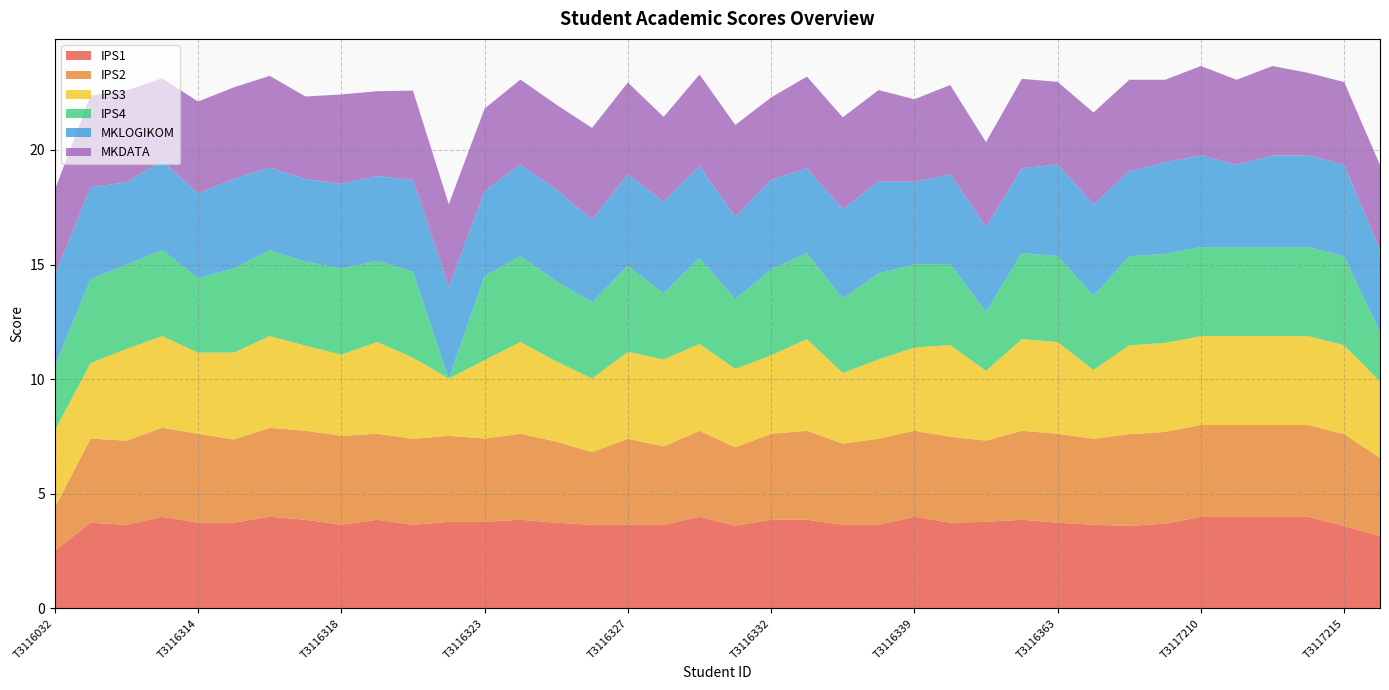

Reading left to right, list all the values displayed in this chart.

IPS1: 2.5	3.7	3.6	4.0	3.7	3.7	4.0	3.9	3.6	3.9	3.6	3.8	3.8	3.9	3.7	3.6	3.6	3.6	4.0	3.6	3.9	3.9	3.6	3.6	4.0	3.7	3.8	3.9	3.7	3.6	3.6	3.7	4.0	4.0	4.0	4.0	3.6	3.1
IPS2: 1.9	3.7	3.7	3.9	3.9	3.6	3.9	3.9	3.9	3.8	3.8	3.8	3.6	3.8	3.5	3.2	3.8	3.4	3.8	3.4	3.8	3.9	3.5	3.8	3.8	3.8	3.5	3.9	3.9	3.8	4.0	4.0	4.0	4.0	4.0	4.0	4.0	3.4
IPS3: 3.4	3.3	4.0	4.0	3.5	3.8	4.0	3.7	3.5	4.0	3.5	2.5	3.4	4.0	3.5	3.2	3.8	3.8	3.8	3.4	3.4	4.0	3.1	3.5	3.6	4.0	3.0	4.0	4.0	3.0	3.9	3.9	3.9	3.9	3.9	3.9	3.9	3.3
IPS4: 2.8	3.7	3.7	3.8	3.2	3.7	3.8	3.7	3.8	3.5	3.8	0.0	3.7	3.8	3.5	3.3	3.8	2.9	3.8	3.0	3.8	3.8	3.2	3.8	3.6	3.5	2.6	3.8	3.8	3.2	3.9	3.9	3.9	3.9	3.9	3.9	3.9	2.1
MKLOGIKOM: 4.0	4.0	3.6	3.9	3.7	3.9	3.6	3.6	3.7	3.7	4.0	4.0	3.7	4.0	4.0	3.6	4.0	4.0	4.0	3.6	3.9	3.7	3.9	4.0	3.6	3.9	3.7	3.7	4.0	4.0	3.7	4.0	4.0	3.6	4.0	4.0	4.0	3.6
MKDATA: 3.7	4.0	4.0	3.6	4.0	4.0	4.0	3.6	3.9	3.7	3.9	3.6	3.6	3.7	3.7	4.0	4.0	3.7	4.0	4.0	3.6	4.0	4.0	4.0	3.6	3.9	3.7	3.9	3.6	4.0	4.0	3.6	3.9	3.7	3.9	3.6	3.6	3.7